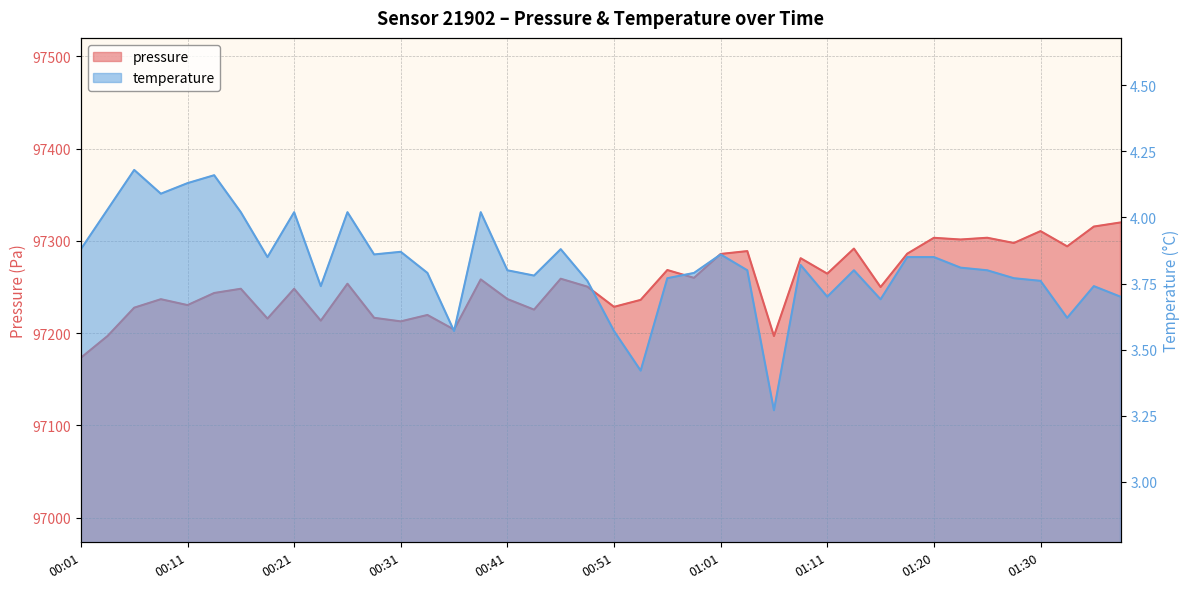

What is the difference between the maximum and second lowest values in the pressure series?

123.1